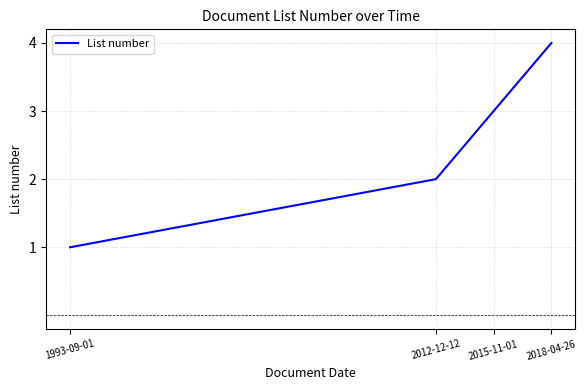

The value at 2012-12-12 is 1. True or false?

False